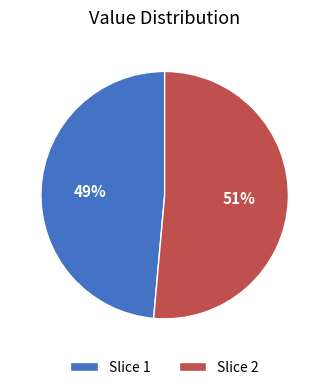

To the nearest percent, what is the combined percentage of Slice 2 and Slice 1?

100%